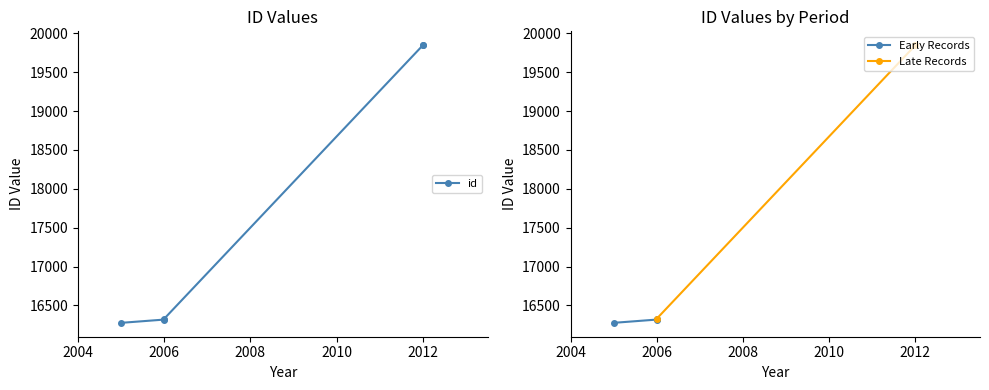

Rank the categories by value from highest to lowest.

2012-07-03, 2012-07-03, 2006-12-11, 2006-01-25, 2005-04-14